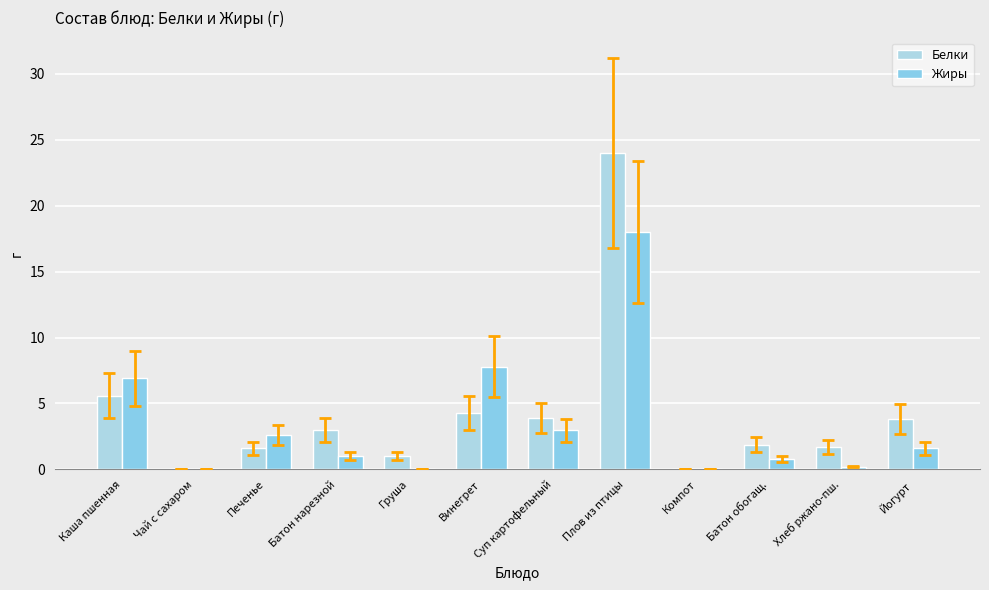

True or false: Жиры has a value of 0.3 at Хлеб ржано-пш..

False